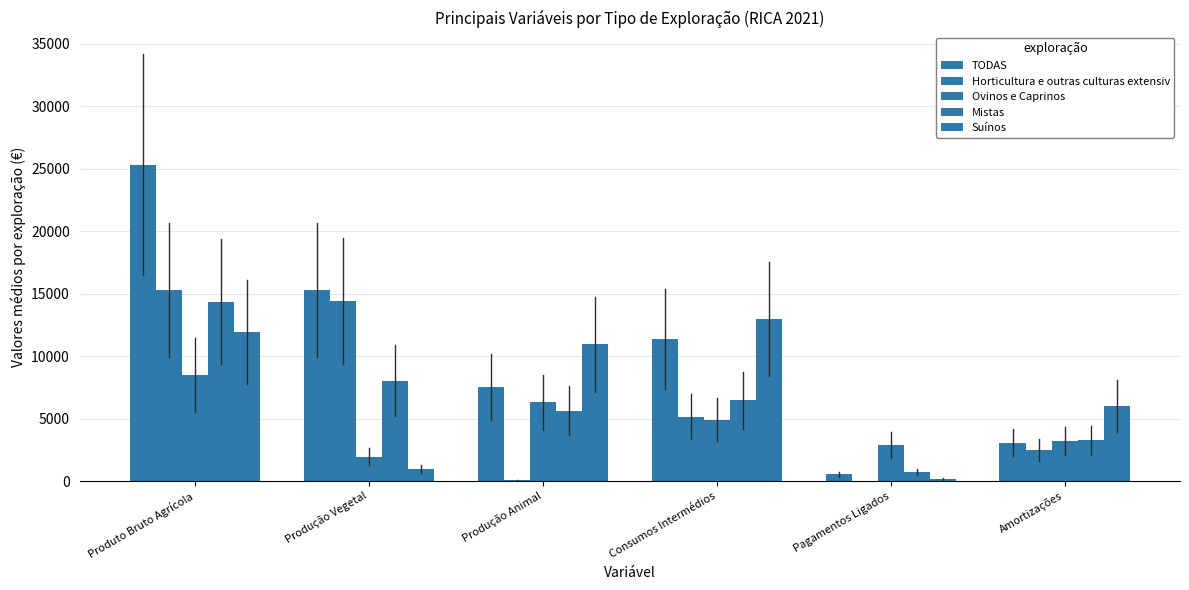

Reading left to right, transcribe all the data shown in this chart.

TODAS: 25327.4	15291.5	7539.4	11413.7	567.2	3069.0
Horticultura e outras culturas extensiv: 15313.8	14418.0	71.6	5146.9	0.0	2524.9
Ovinos e Caprinos: 8501.4	1963.3	6313.6	4928.2	2892.9	3230.9
Mistas: 14375.7	8057.8	5643.3	6470.1	725.1	3279.8
Suínos: 11941.4	967.9	10942.9	12991.0	195.3	6018.5